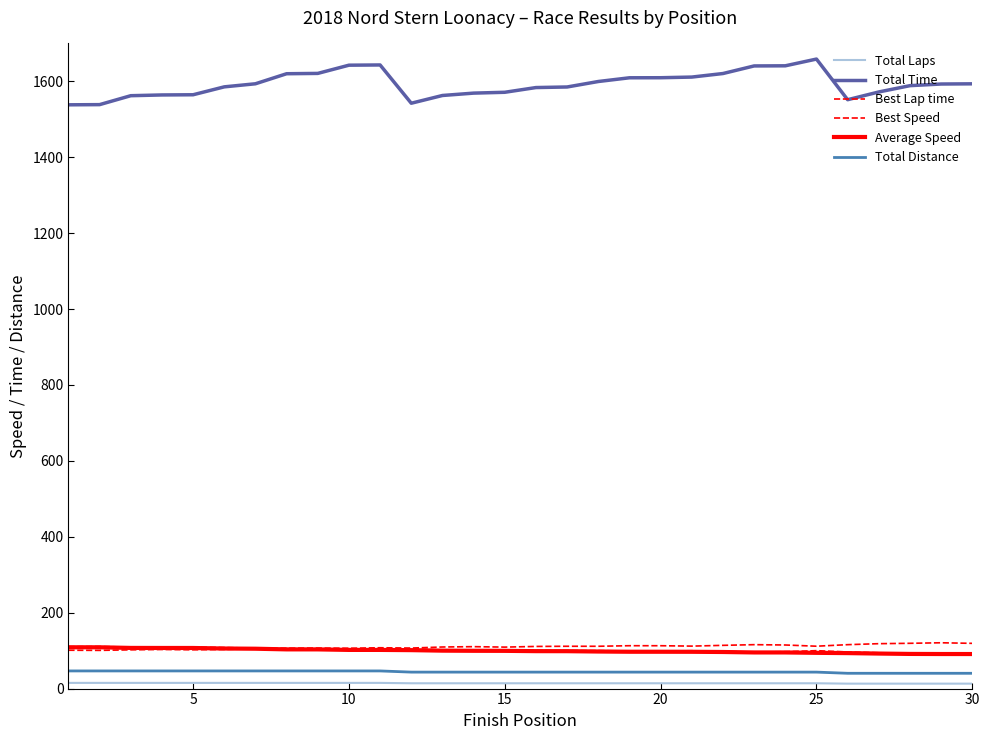

Is this an area chart (filled region under the line)?

No